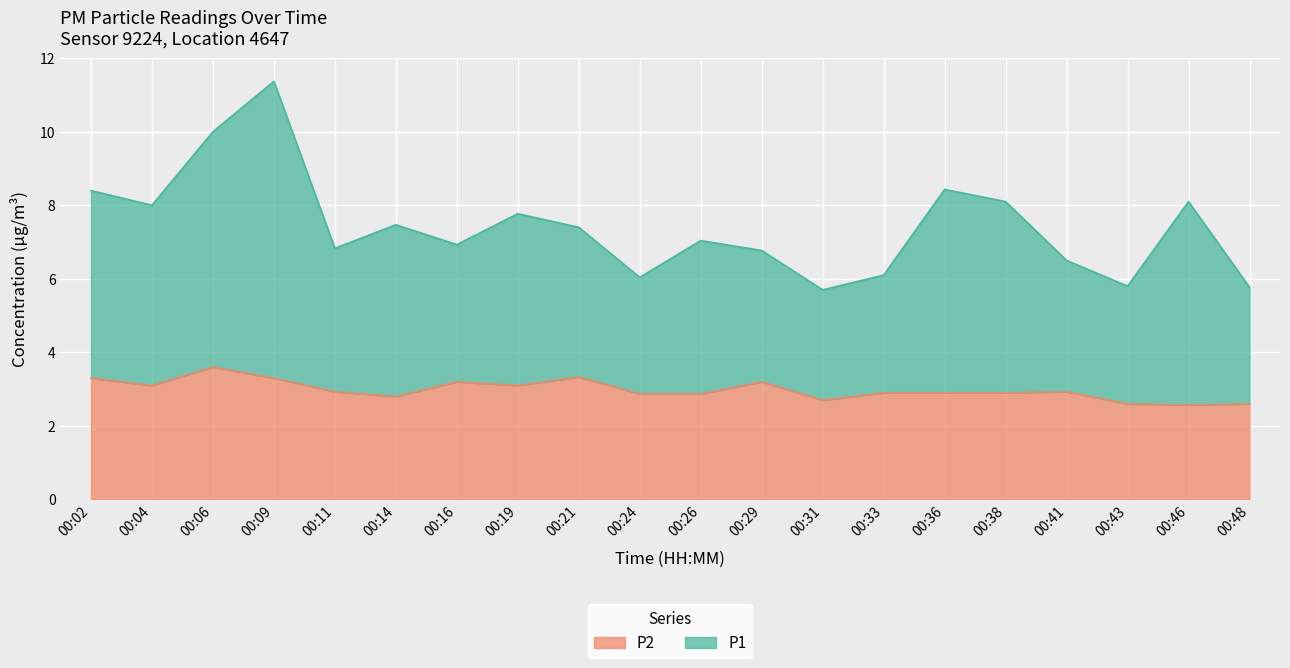

At which category is the sum across all series the highest?

00:09